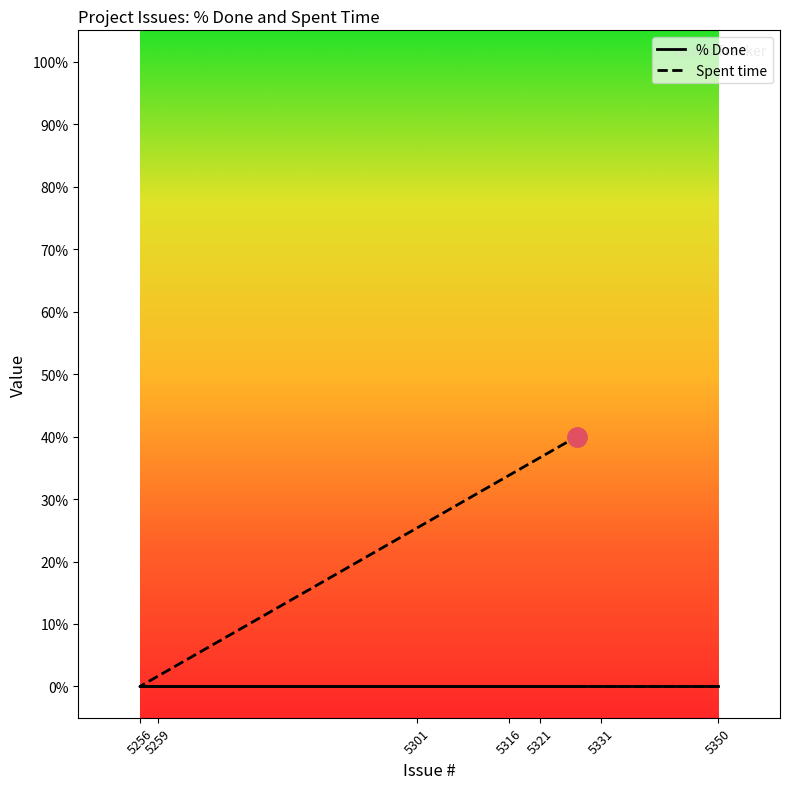

What is the sum of all values?

40